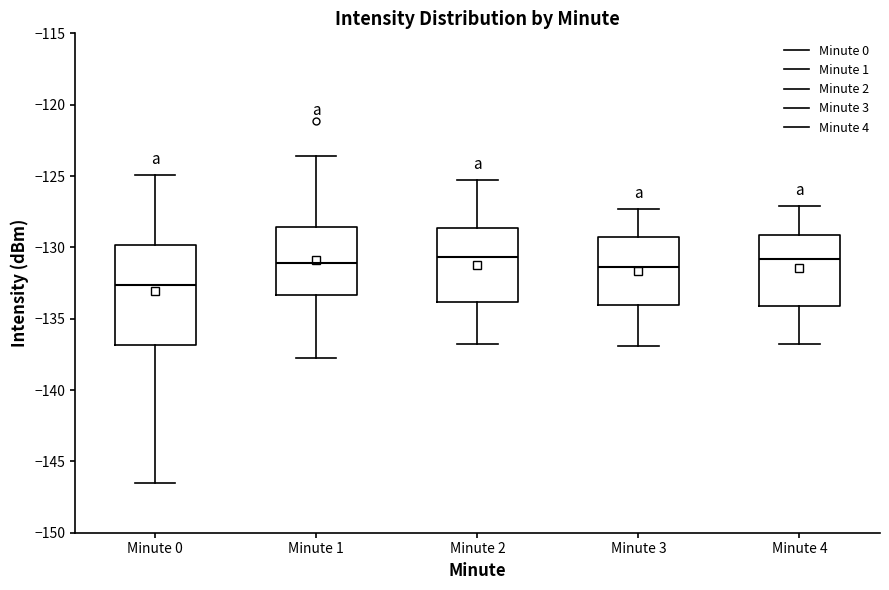

Reading left to right, read every box against the y-axis: the position of its median line, the range the box covers, and the ends of its whiskers. The values are not printed on the chart, so give them approximately, as read against the axis.

Minute 0: median -132.5, box -137.0 to -130.0, whiskers -146.5 to -125.0
Minute 1: median -131.0, box -133.5 to -128.5, whiskers -137.5 to -123.5
Minute 2: median -130.5, box -134.0 to -128.5, whiskers -137.0 to -125.5
Minute 3: median -131.5, box -134.0 to -129.5, whiskers -137.0 to -127.5
Minute 4: median -131.0, box -134.0 to -129.0, whiskers -137.0 to -127.0